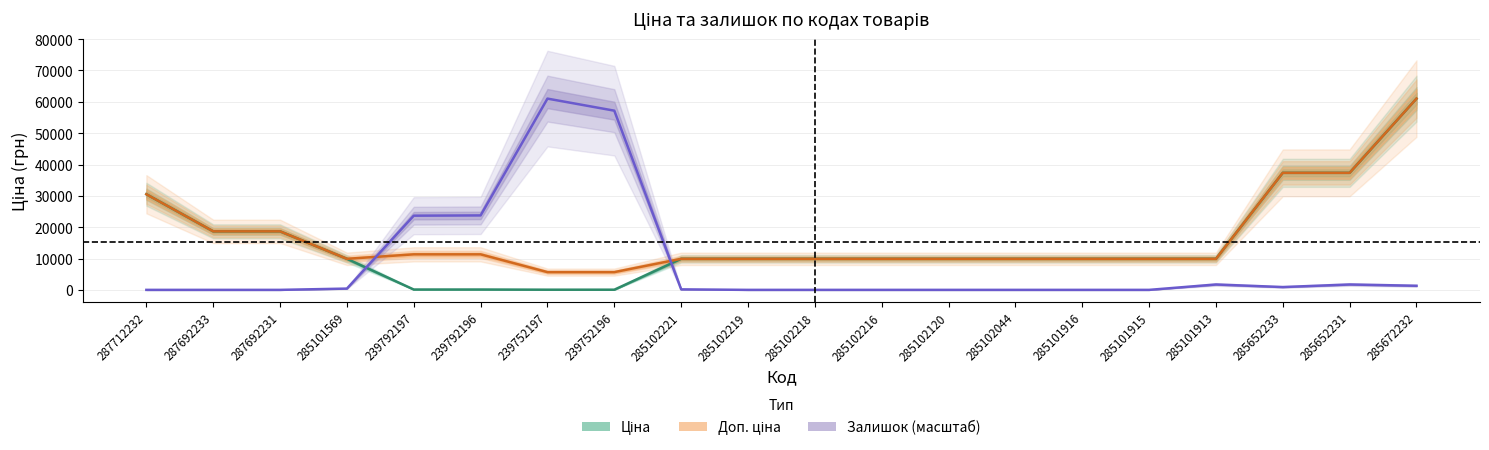

What is the difference between the second highest and second lowest values in the Доп. ціна series?

31676.0